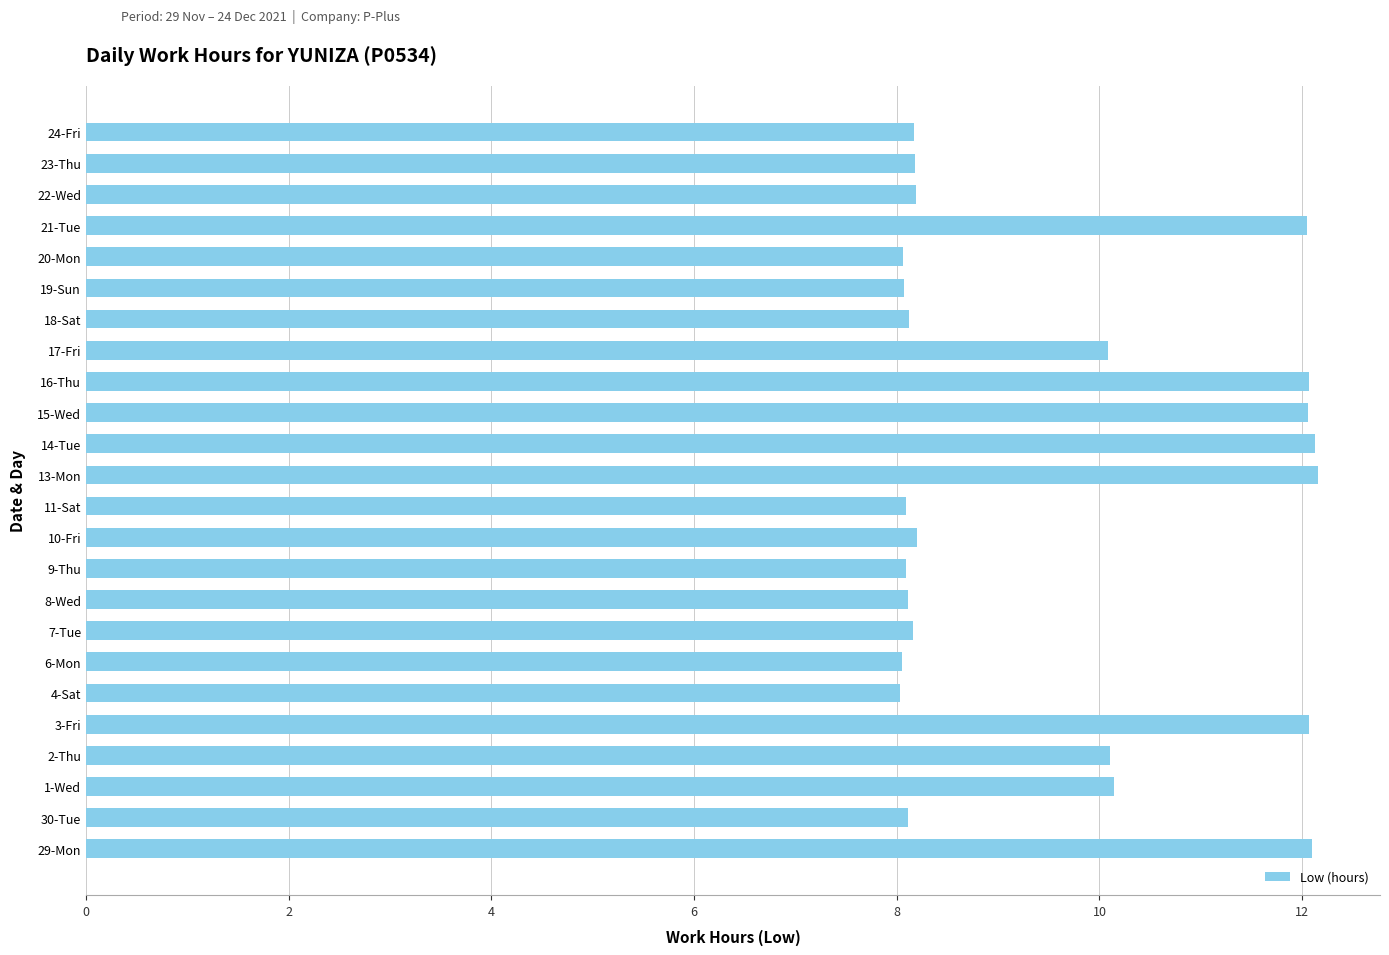

Does the chart contain any negative values?

No